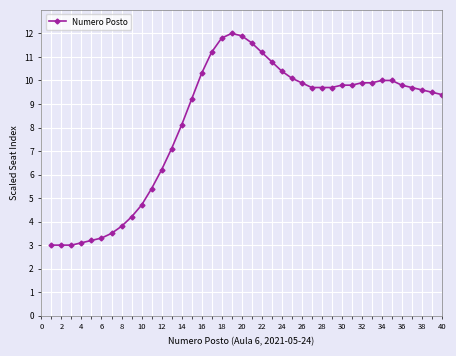

What is the maximum value shown in the chart?

12.0